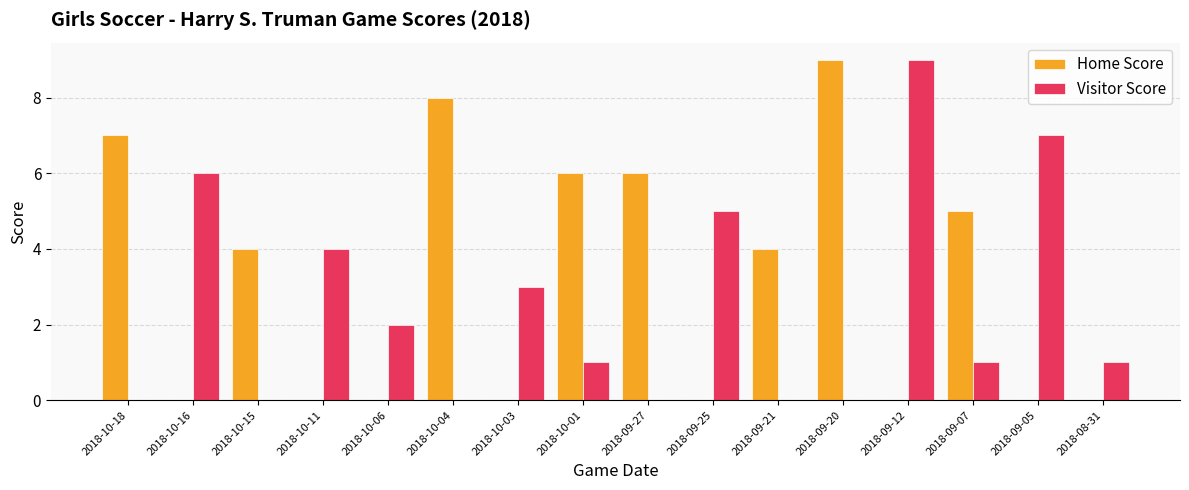

Reading right to left, what are all the values shown in this chart?

Home Score: 2018-08-31=0	2018-09-05=0	2018-09-07=5	2018-09-12=0	2018-09-20=9	2018-09-21=4	2018-09-25=0	2018-09-27=6	2018-10-01=6	2018-10-03=0	2018-10-04=8	2018-10-06=0	2018-10-11=0	2018-10-15=4	2018-10-16=0	2018-10-18=7
Visitor Score: 2018-08-31=1	2018-09-05=7	2018-09-07=1	2018-09-12=9	2018-09-20=0	2018-09-21=0	2018-09-25=5	2018-09-27=0	2018-10-01=1	2018-10-03=3	2018-10-04=0	2018-10-06=2	2018-10-11=4	2018-10-15=0	2018-10-16=6	2018-10-18=0